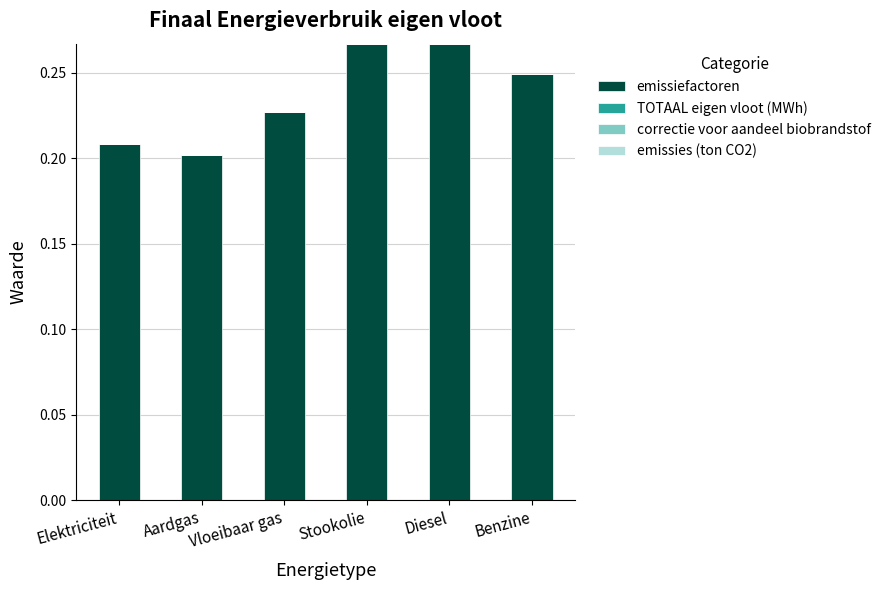

The value at Benzine is 0.2. True or false?

True